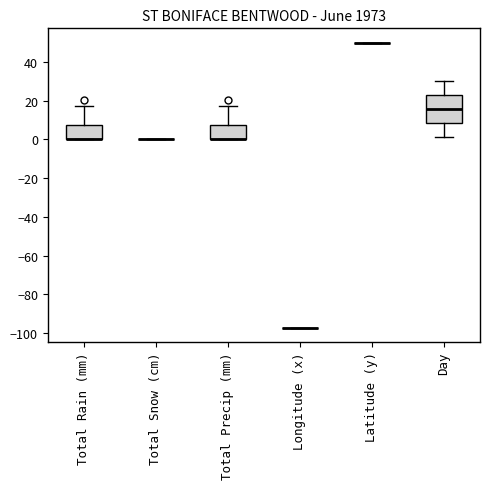

Reading left to right, transcribe this box plot: for each box, give where its median line is, the range the box spans, and where its two whiskers end, as read against the y-axis. The values are not printed on the chart, so give them approximately, as read against the axis.

Total Rain (mm): median 0 (drawn on the box's lower edge), box 0 to 8, whiskers 0 to 18
Total Snow (cm): box collapsed to a line at 0, whiskers 0 to 0
Total Precip (mm): median 0 (drawn on the box's lower edge), box 0 to 8, whiskers 0 to 18
Longitude (x): box collapsed to a line at -98, whiskers -98 to -98
Latitude (y): box collapsed to a line at 50, whiskers 50 to 50
Day: median 16, box 8 to 22, whiskers 2 to 30